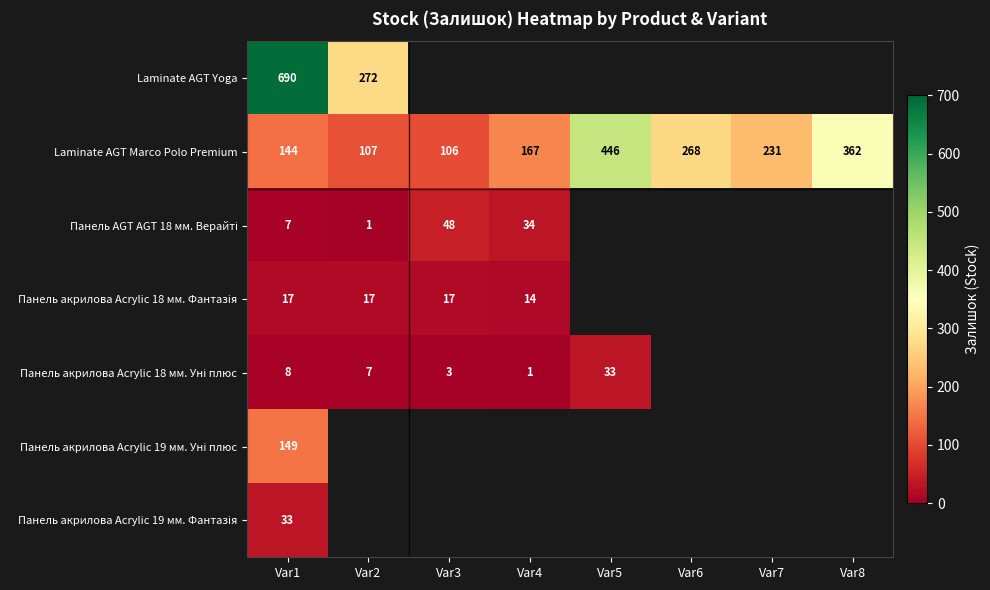

What is the sum of all Laminate AGT Marco Polo Premium values?

1831